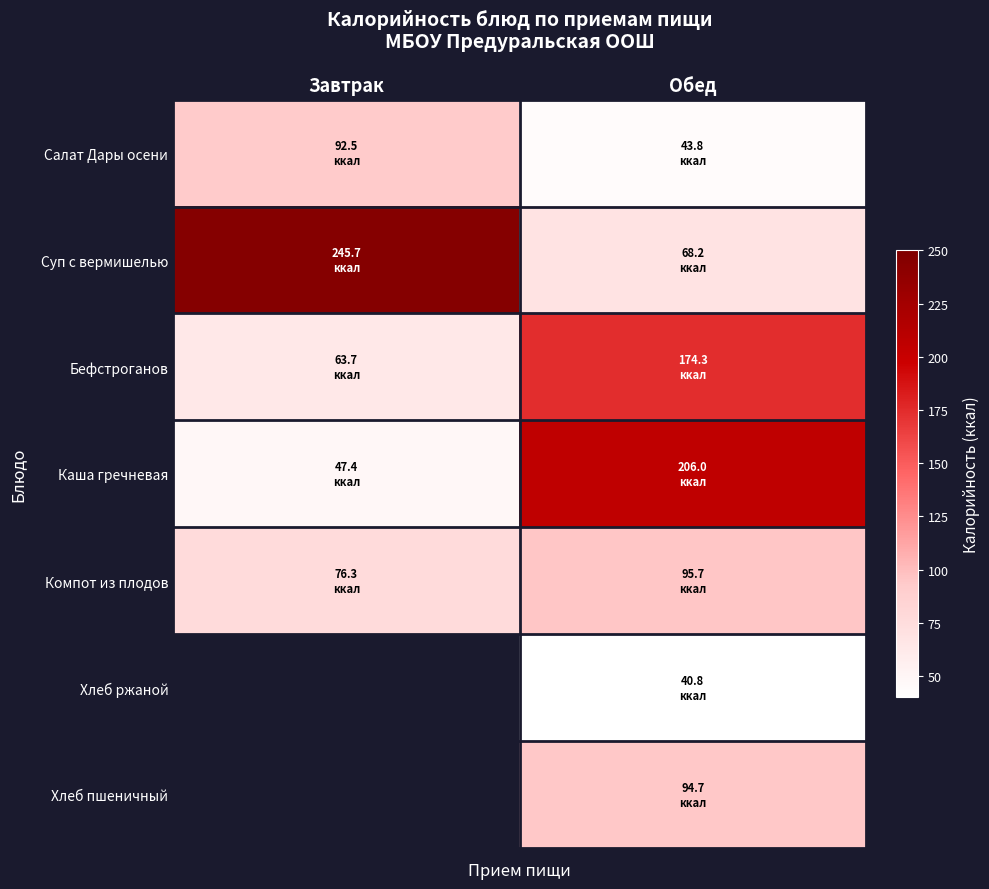

Is the value of Компот из плодов at Обед greater than the value of Хлеб ржаной at Обед?

Yes